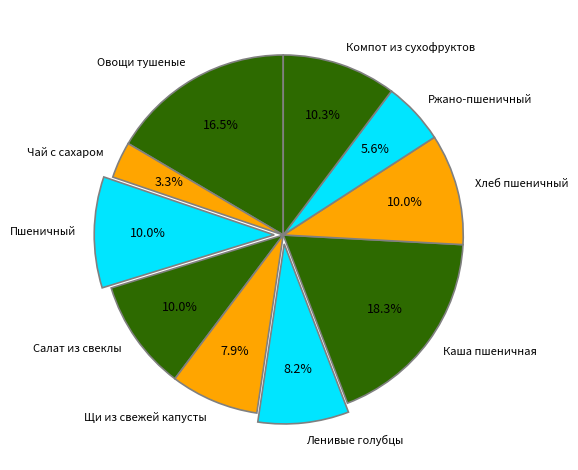

Which slice is the smallest?

Чай с сахаром